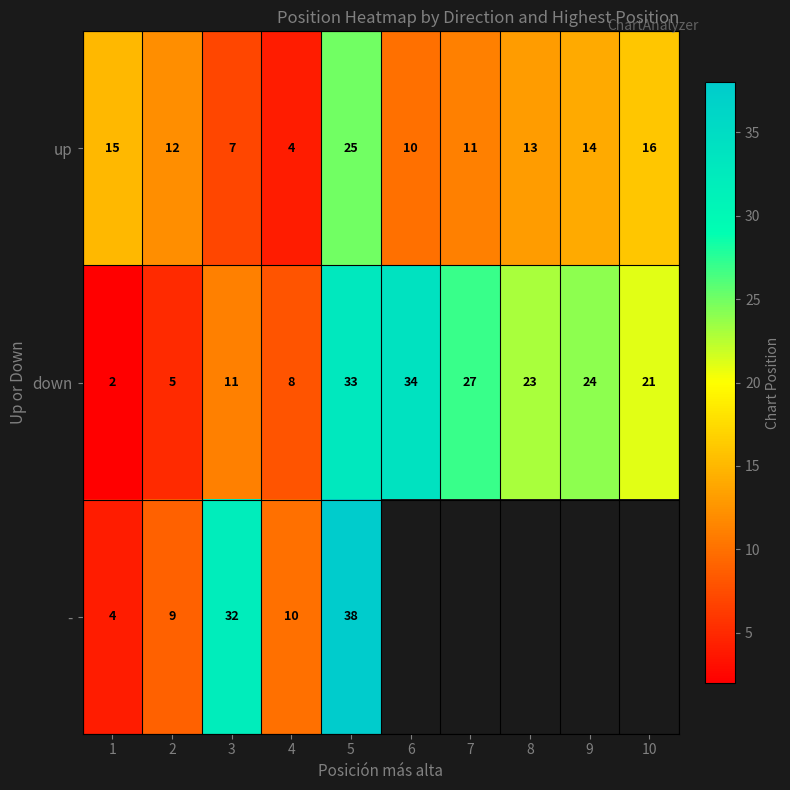

At which label is up closest to 14?

9